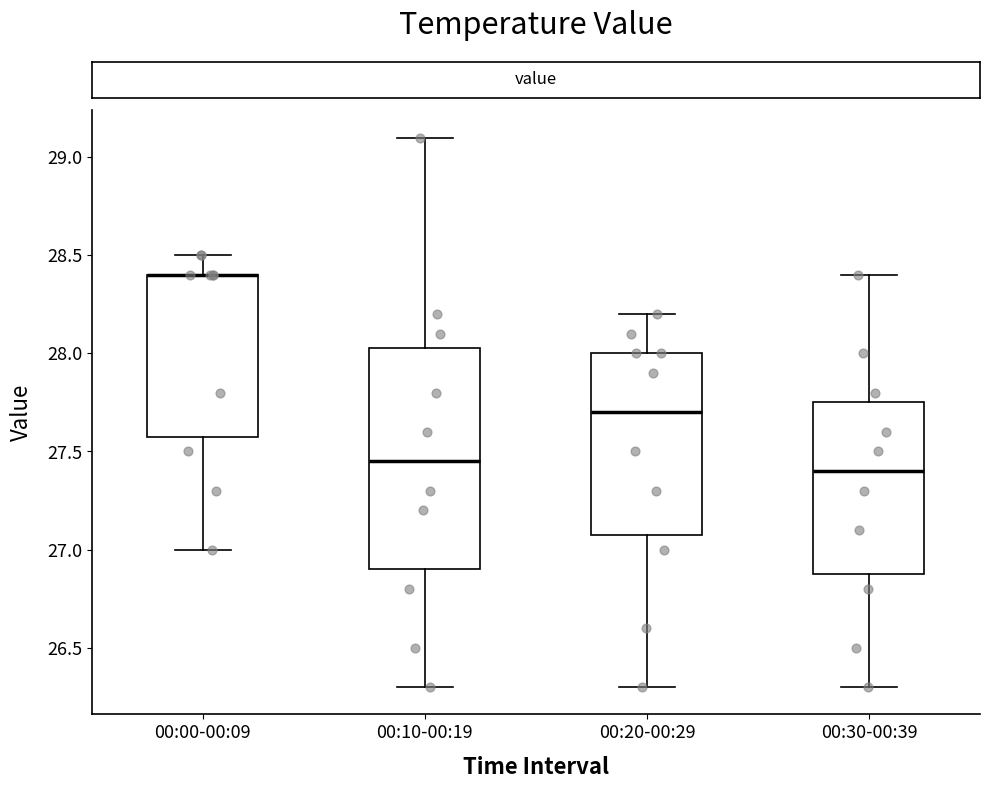

Reading left to right, read every box against the y-axis: the position of its median line, the range the box covers, and the ends of its whiskers. The values are not printed on the chart, so give them approximately, as read against the axis.

00:00-00:09: median 28.40 (drawn on the box's upper edge), box 27.60 to 28.40, whiskers 27.00 to 28.50
00:10-00:19: median 27.45, box 26.90 to 28.05, whiskers 26.30 to 29.10
00:20-00:29: median 27.70, box 27.10 to 28.00, whiskers 26.30 to 28.20
00:30-00:39: median 27.40, box 26.90 to 27.75, whiskers 26.30 to 28.40